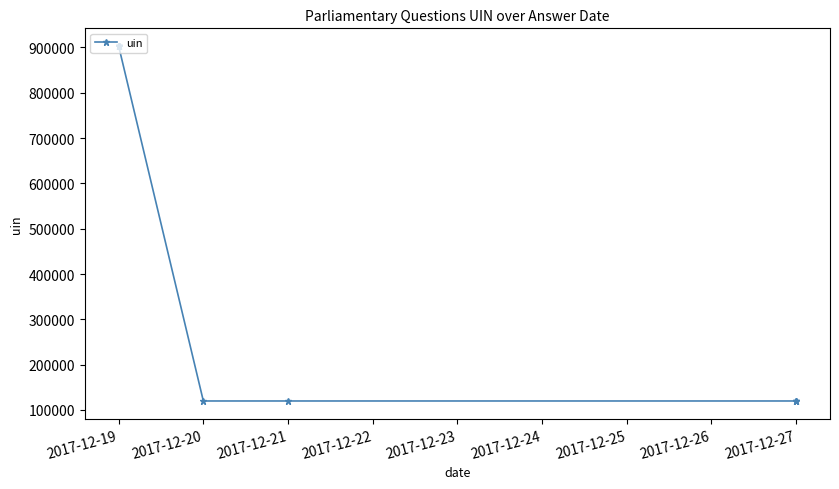

Does the chart have visible grid lines?

No